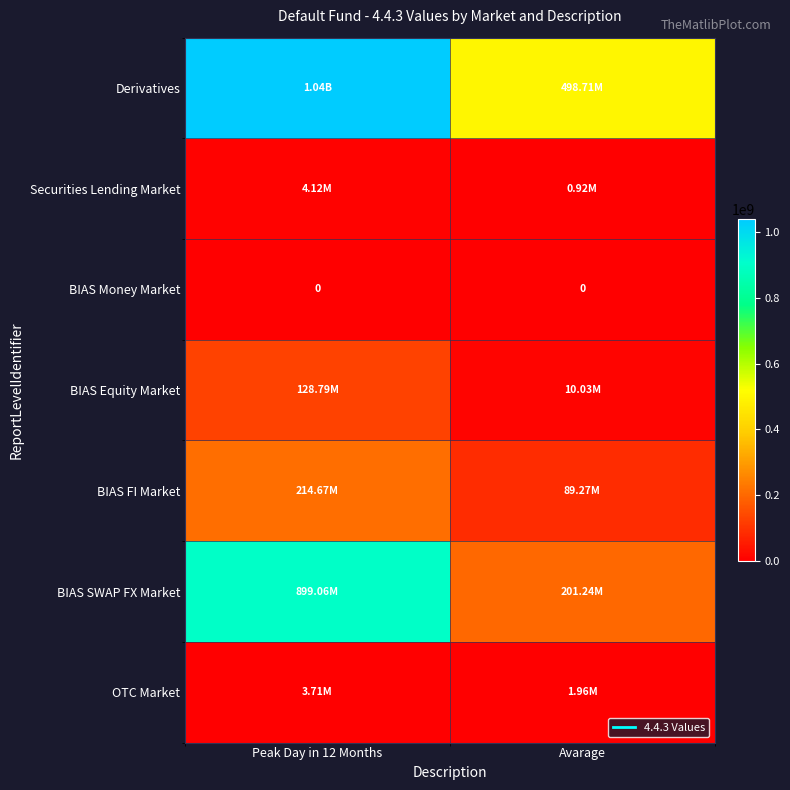

At how many categories does at least one series exceed 887563934?

1